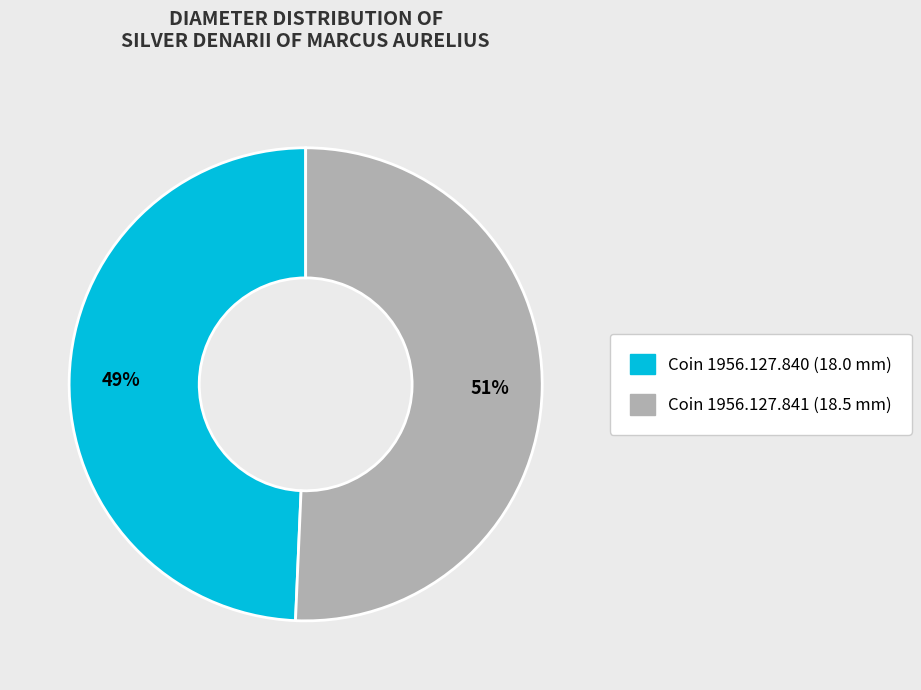

Is there any slice that represents more than half of the pie?

Yes